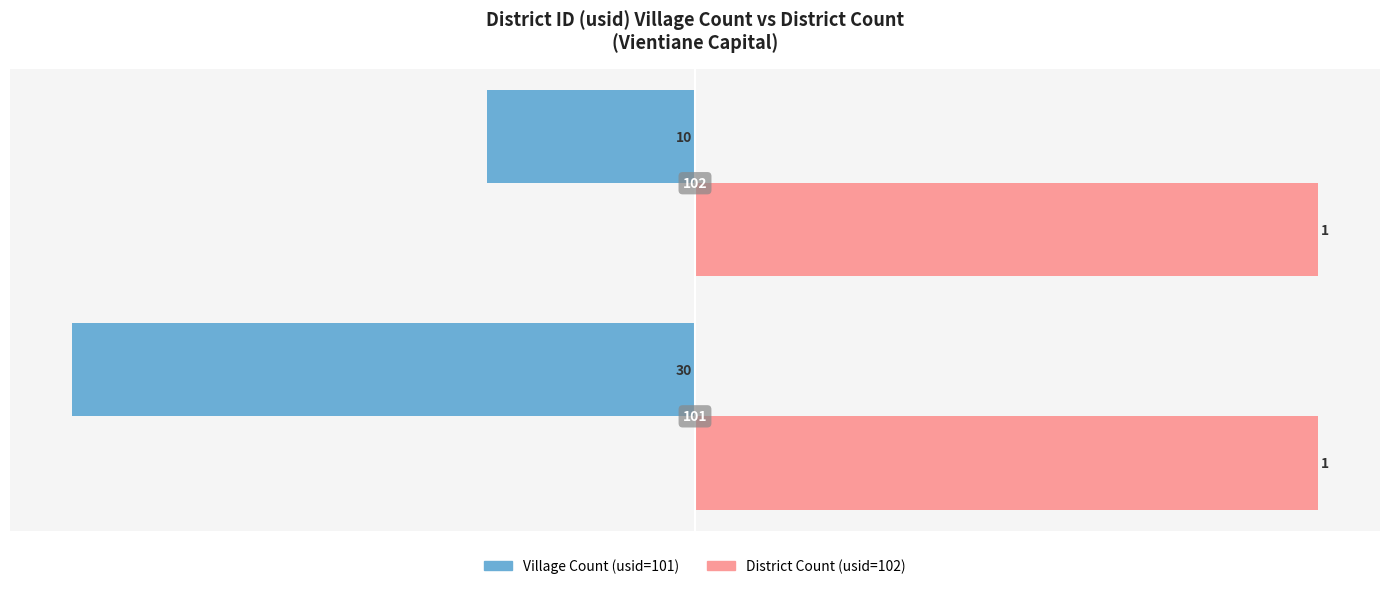

Are the bars horizontal?

Yes